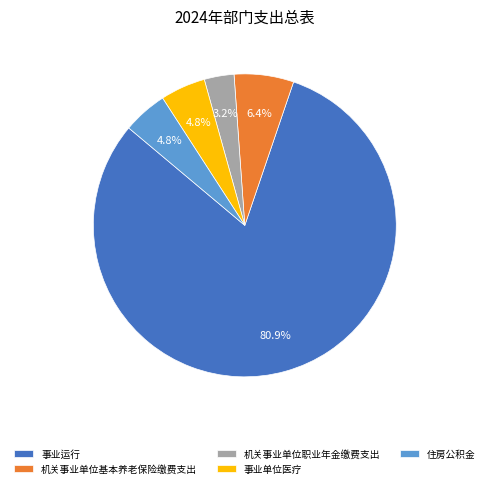

What portion of the pie excludes 机关事业单位职业年金缴费支出?

96.8%